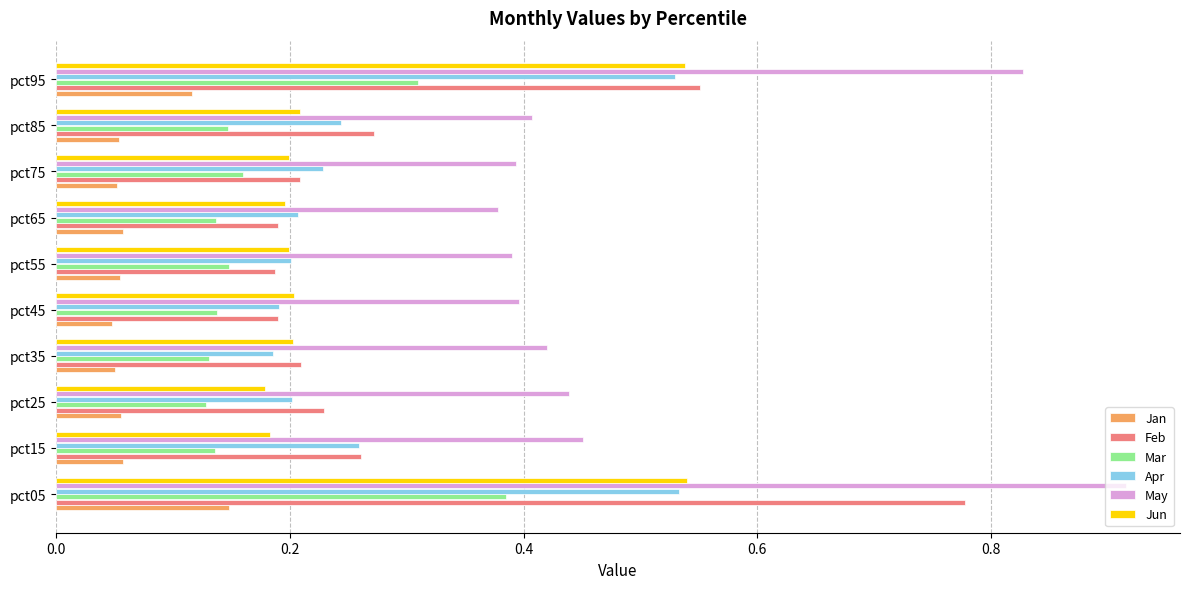

Is it true that May equals 0.6 at pct15?

False